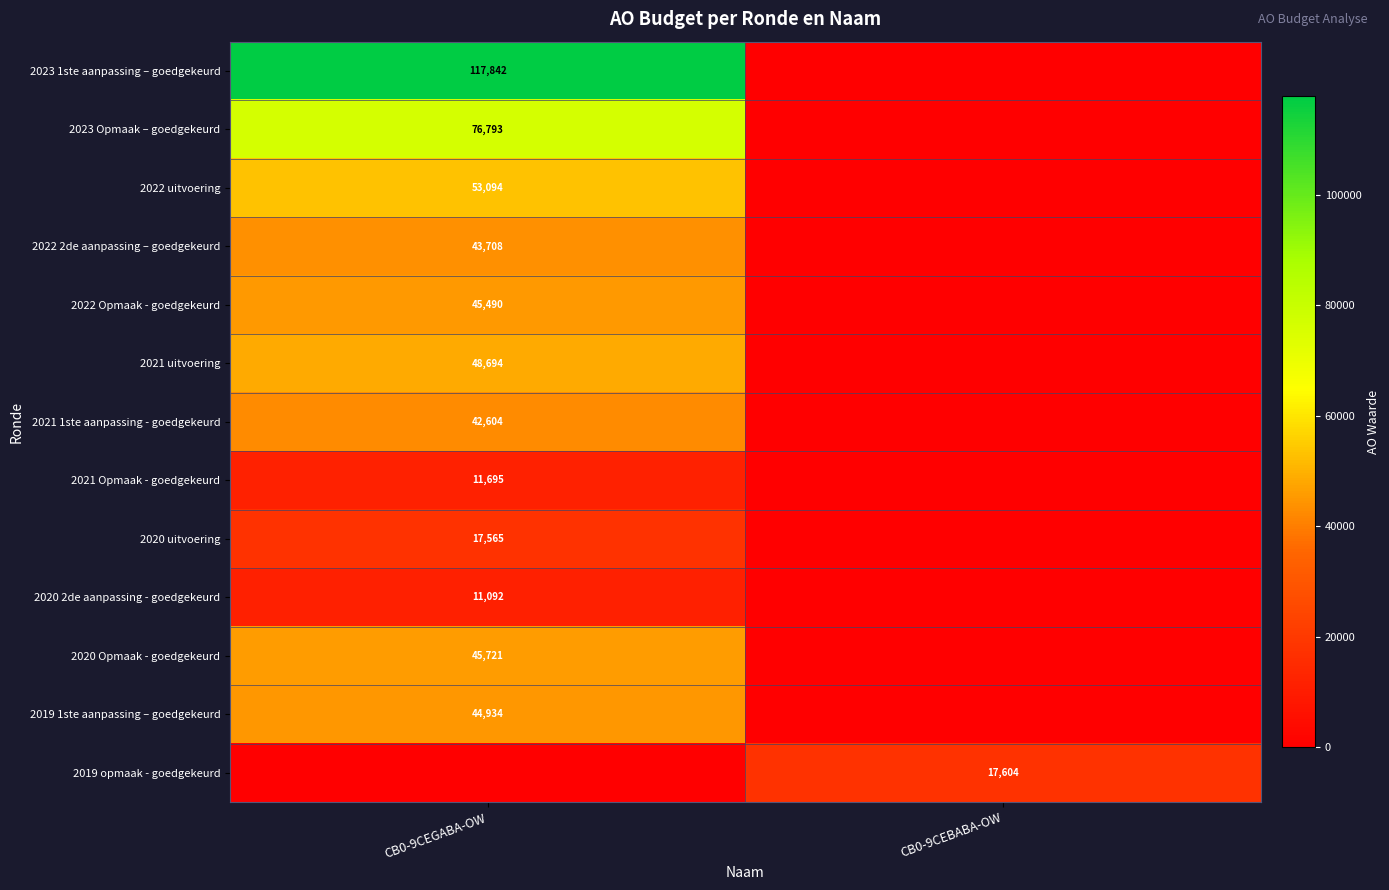

The value of 2021 1ste aanpassing - goedgekeurd at CB0-9CEGABA-OW is 23320. True or false?

False